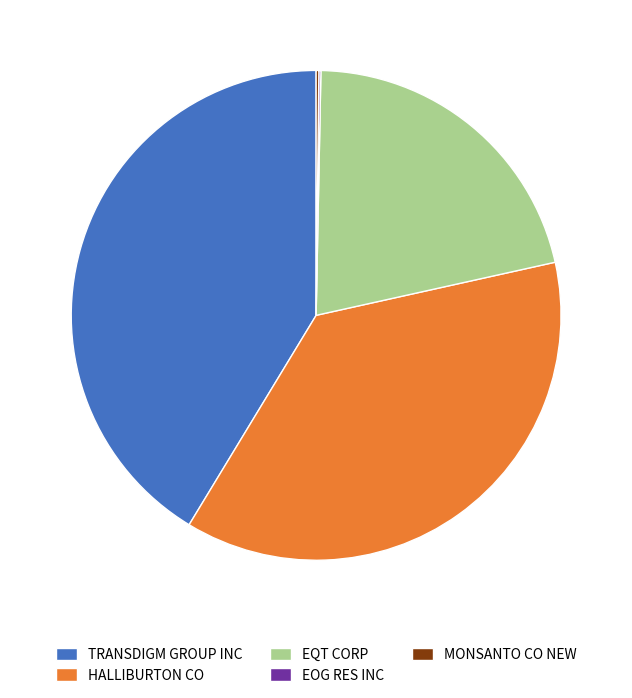

Which category has the biggest portion of the pie?

TRANSDIGM GROUP INC